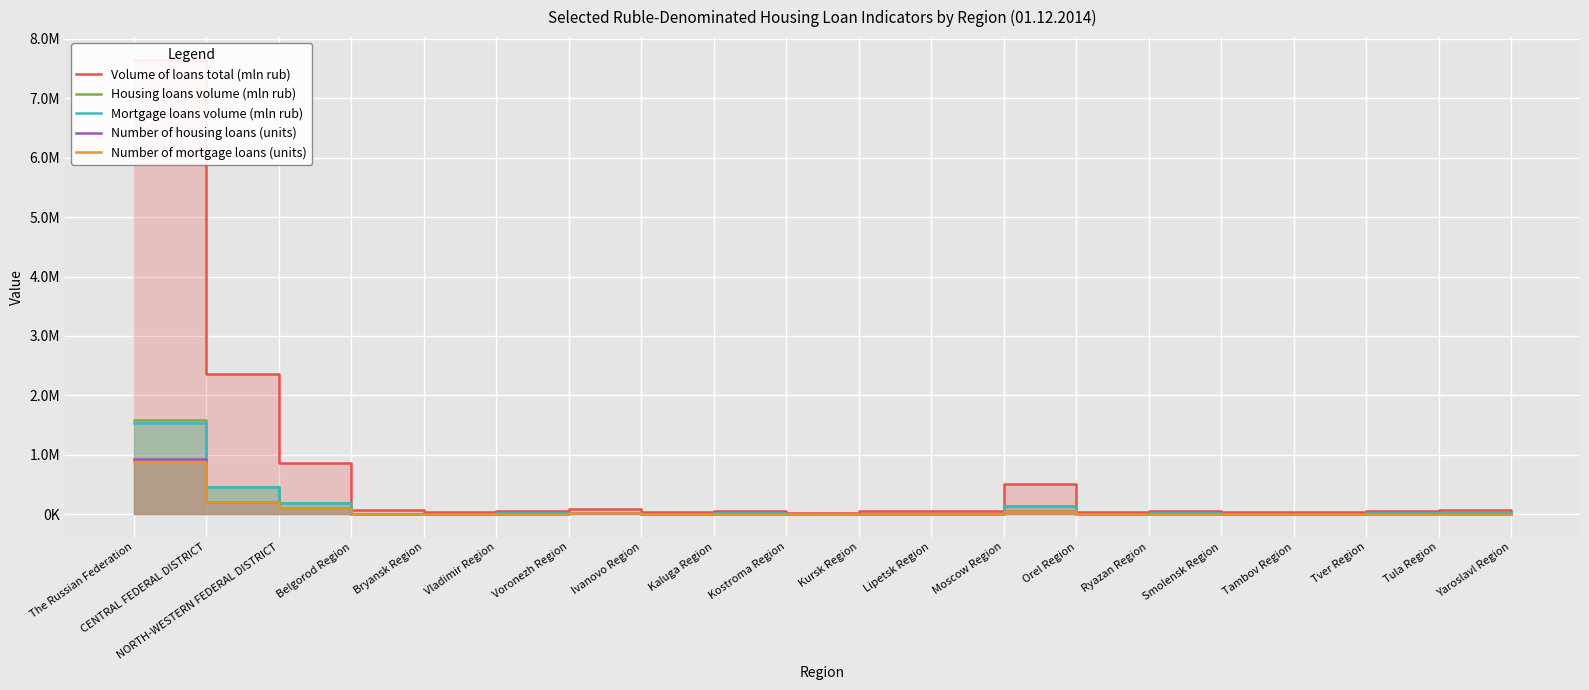

What is the label of the 11th point from the left?

Kursk Region